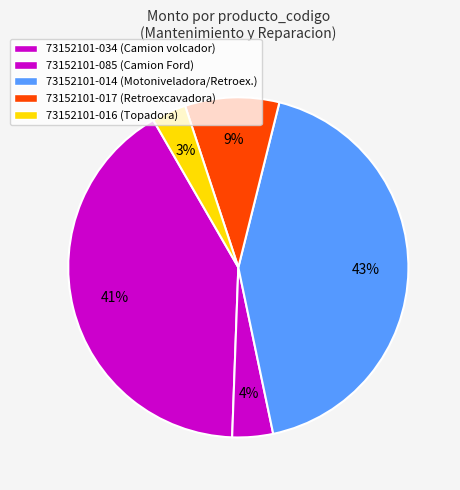

How many segments does this pie chart have?

5